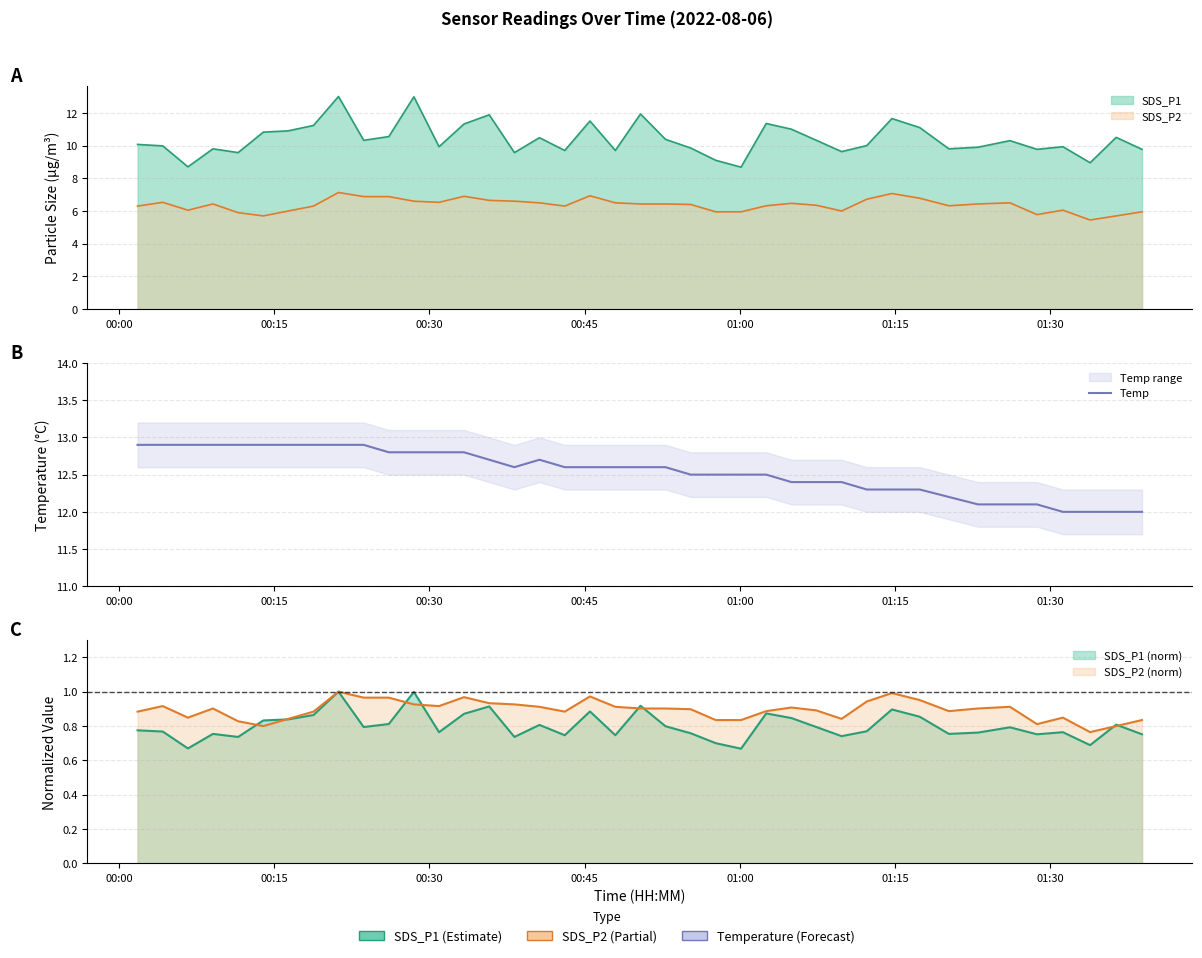

What is the value of the 33rd point from the left?

12.2